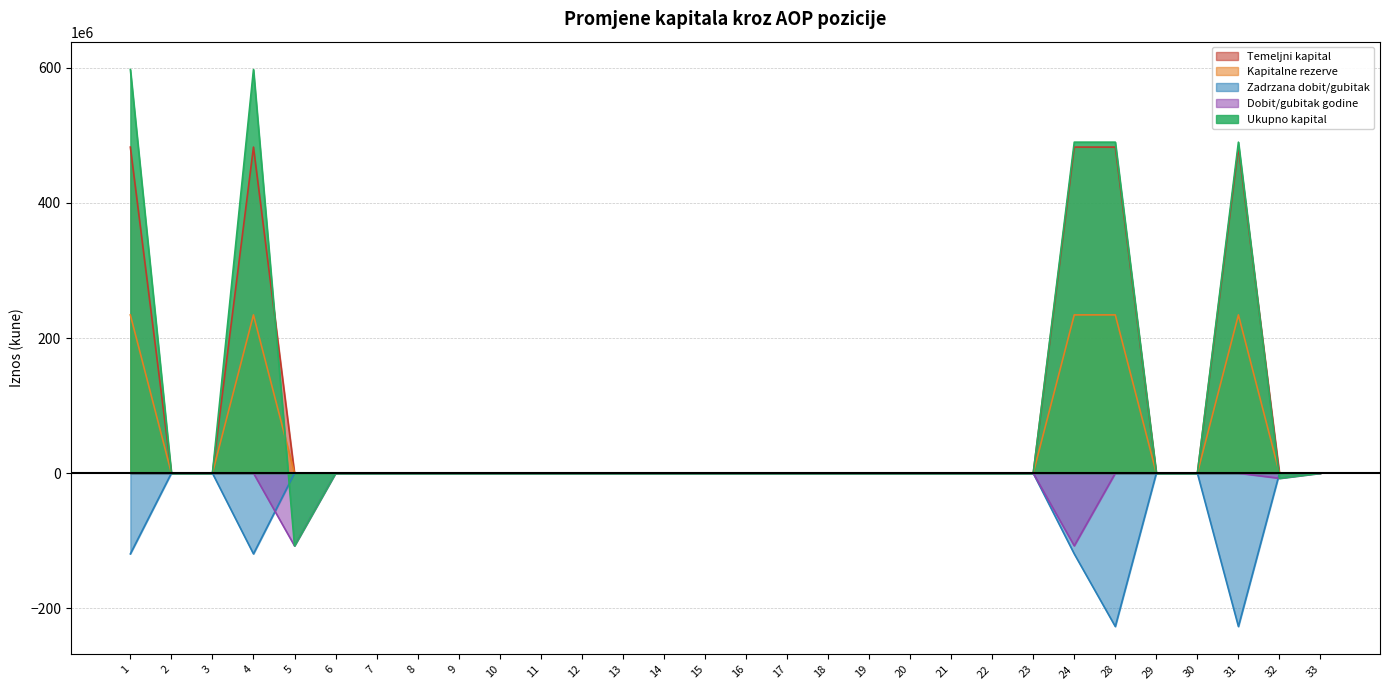

Between 31 and 3, which is larger?

31